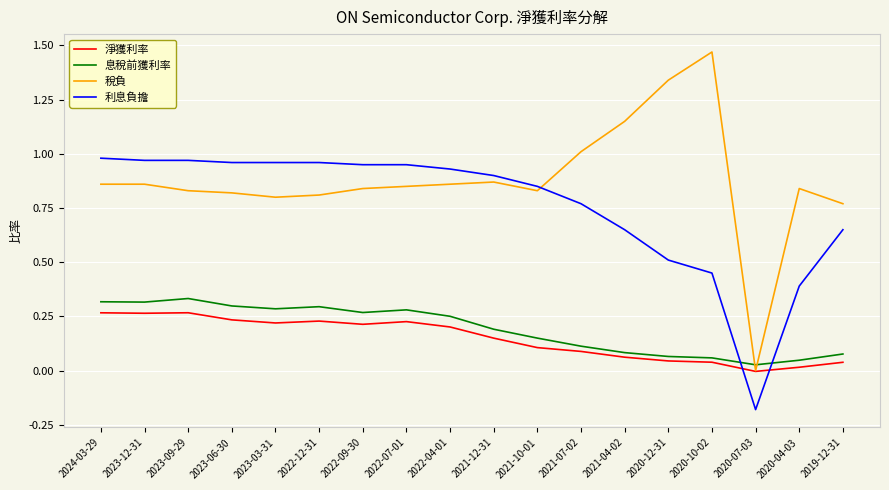

Between which two adjacent categories do 息稅前獲利率 and 利息負擔 first intersect?

2020-10-02 and 2020-07-03